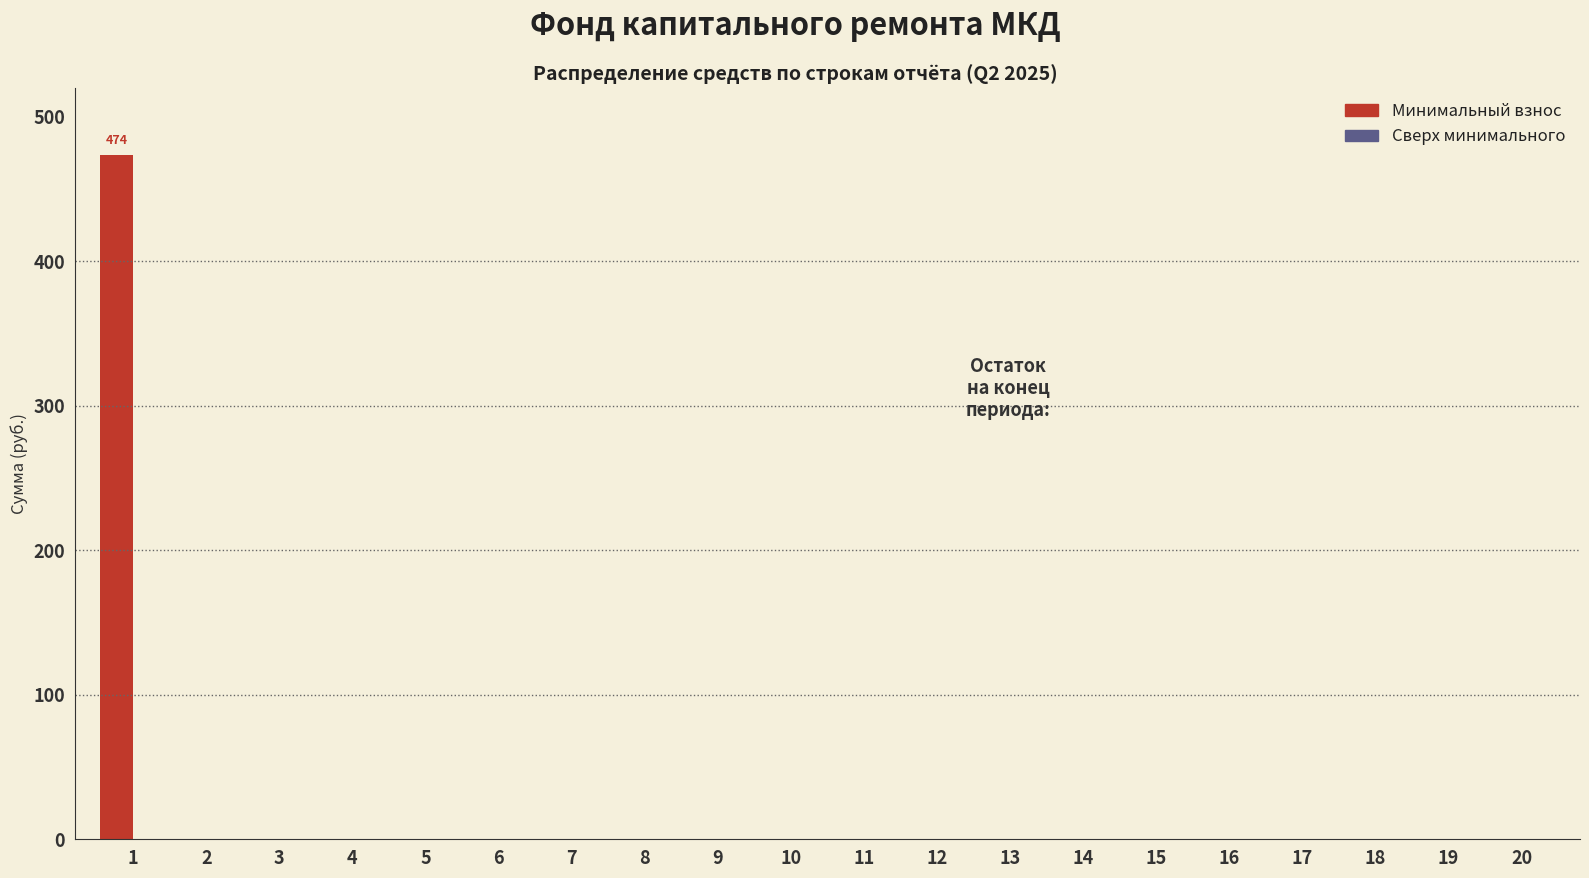

Reading left to right, extract all data points from this chart.

1=474.0	2=0.0	3=0.0	4=0.0	5=0.0	6=0.0	7=0.0	8=0.0	9=0.0	10=0.0	11=0.0	12=0.0	13=0.0	14=0.0	15=0.0	16=0.0	17=0.0	18=0.0	19=0.0	20=0.0